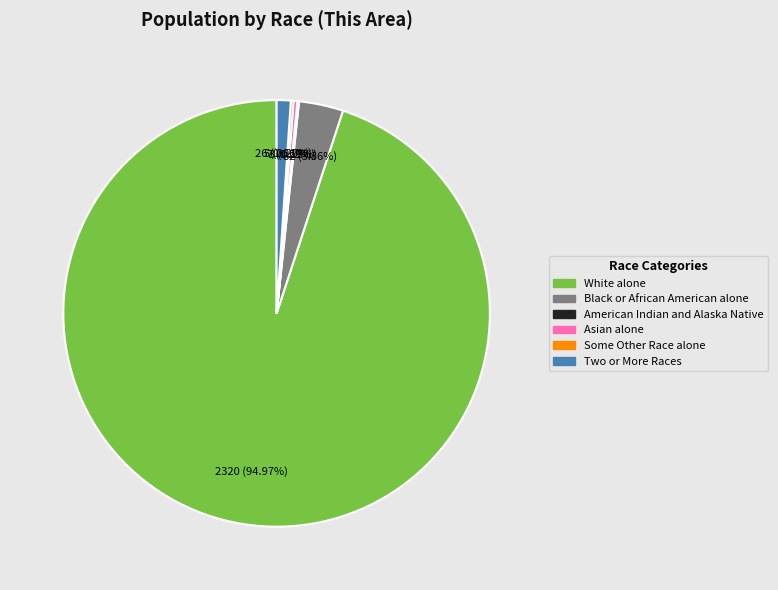

Is there a majority slice in this chart?

Yes